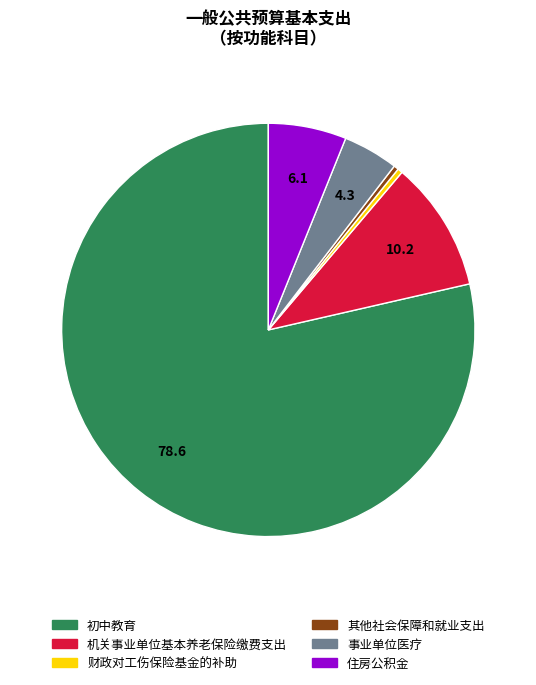

How many slices are in this pie chart?

6